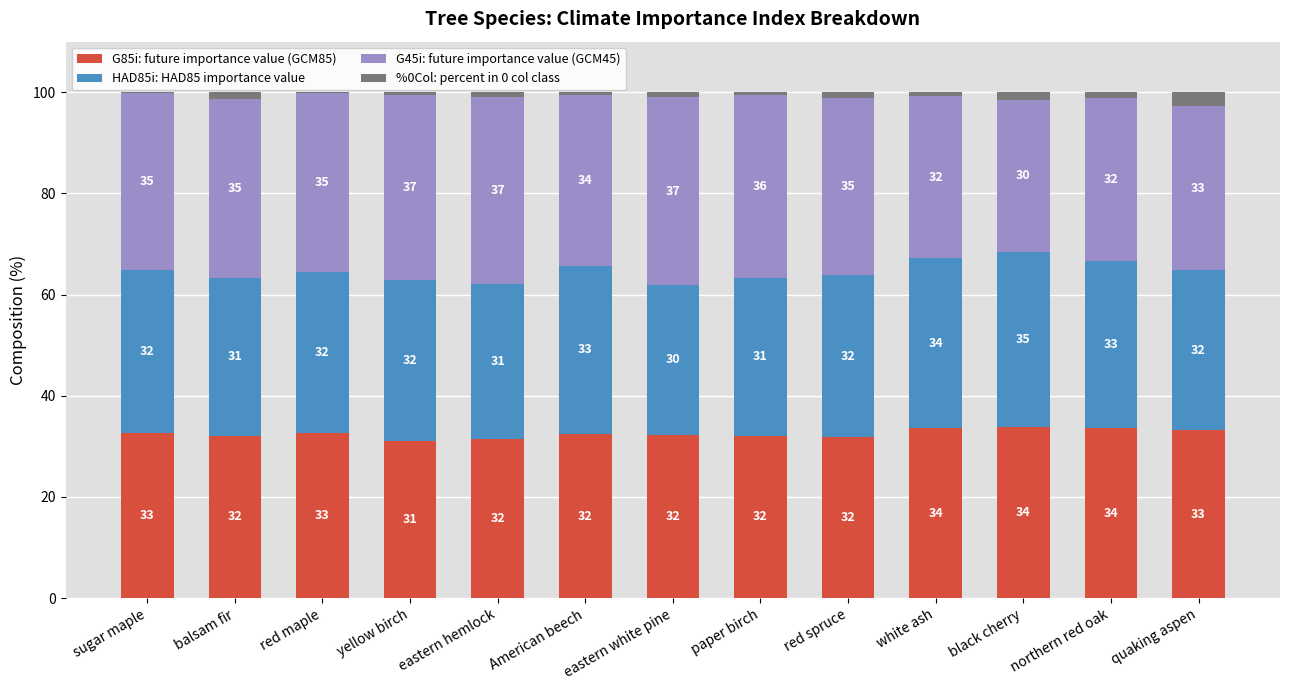

The value of G85i: future importance value (GCM85) at red maple is 32.6. True or false?

True